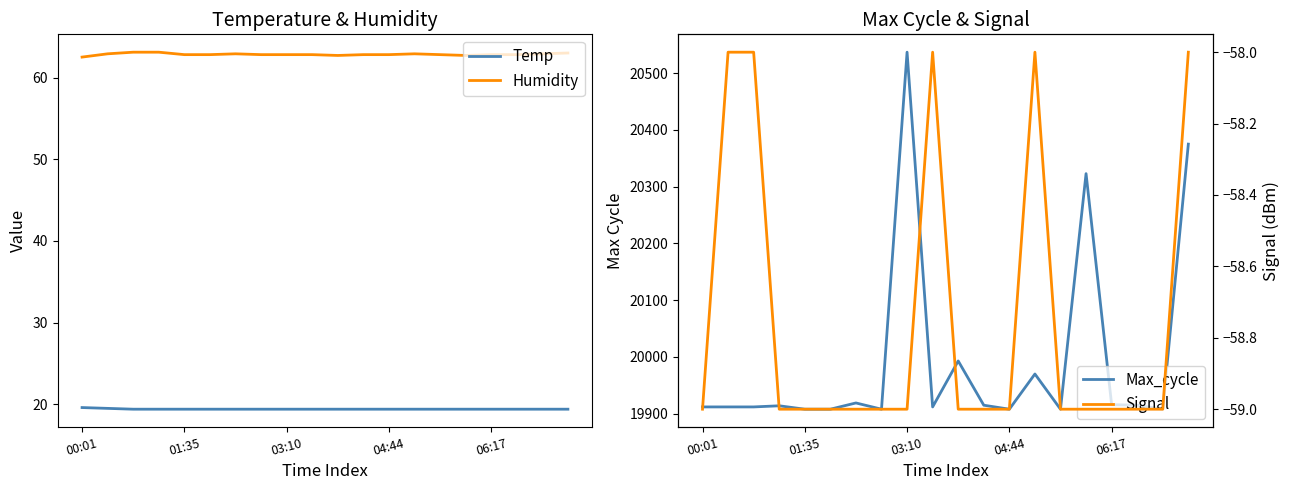

Which series has the largest total across all categories?

Max_cycle